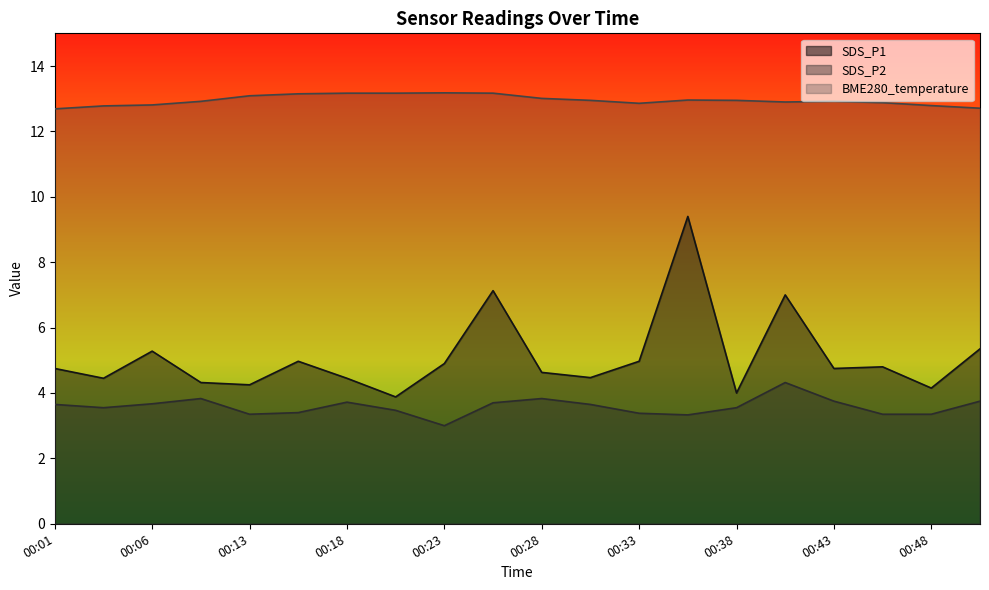

At which category does BME280_temperature reach its first local valley?

00:33